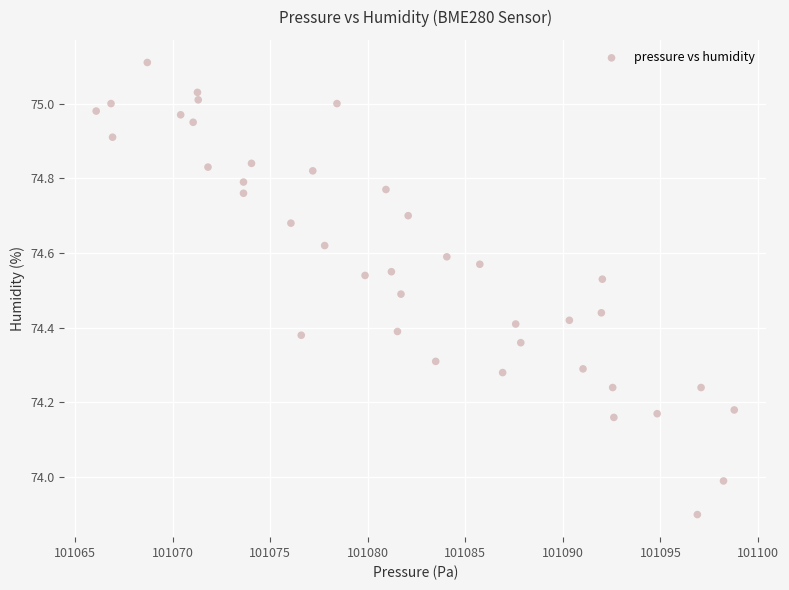

What is the range of X values (max minus min)?

32.7